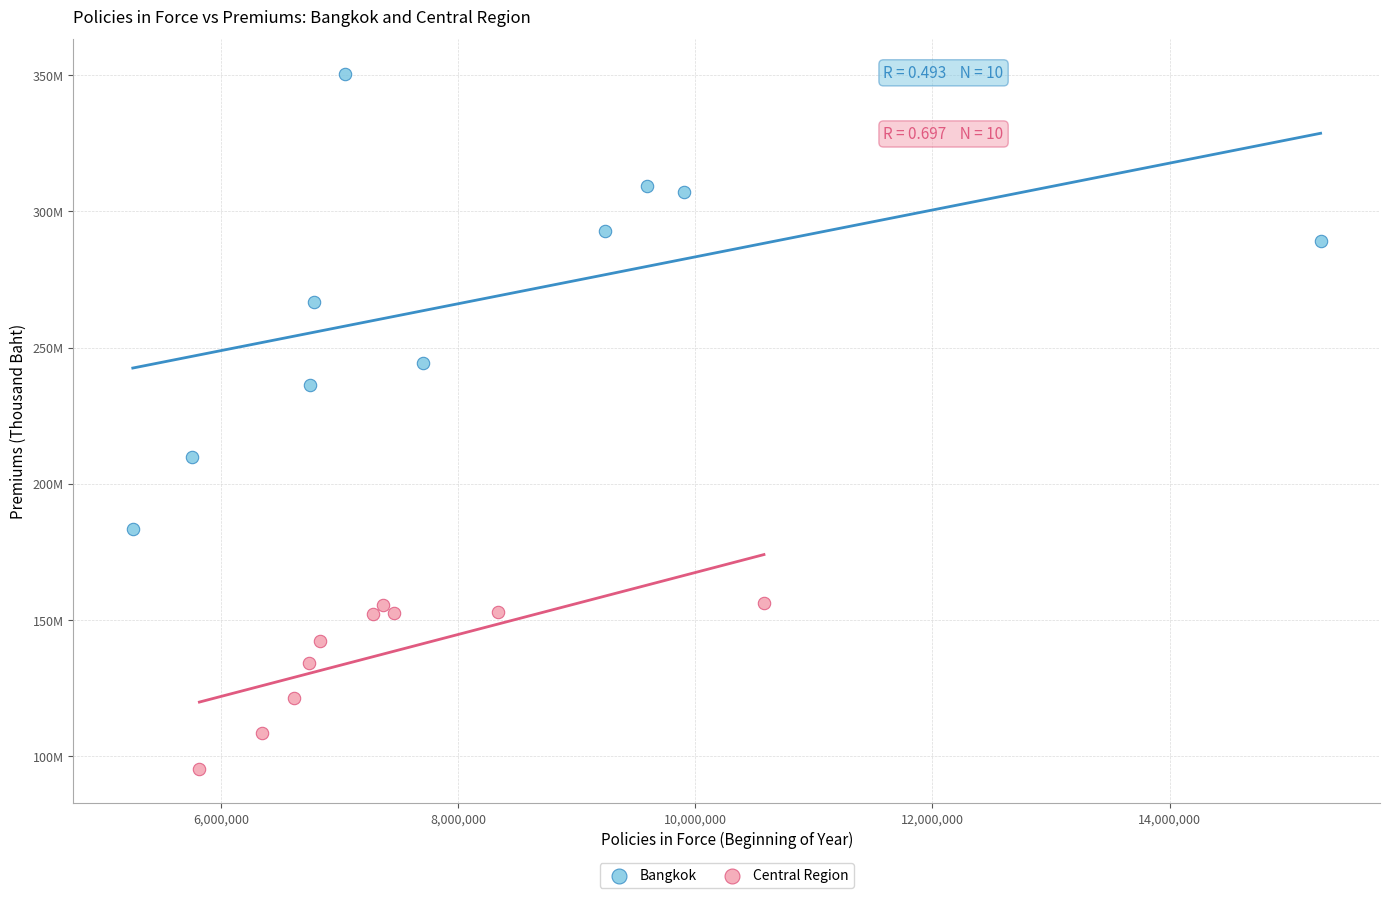

Which series has the largest Y range (max minus min)?

Bangkok